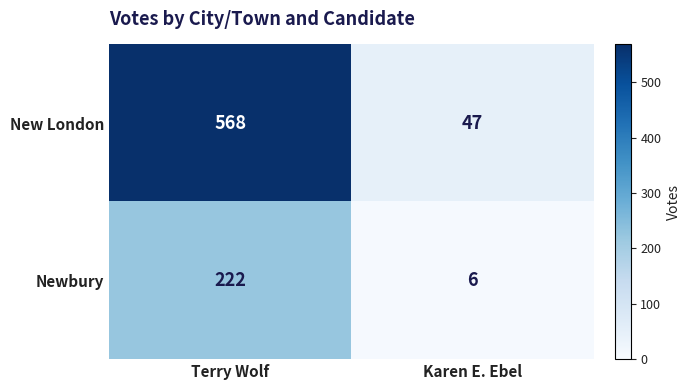

Reading left to right, extract all data points from this chart.

New London: 568	47
Newbury: 222	6